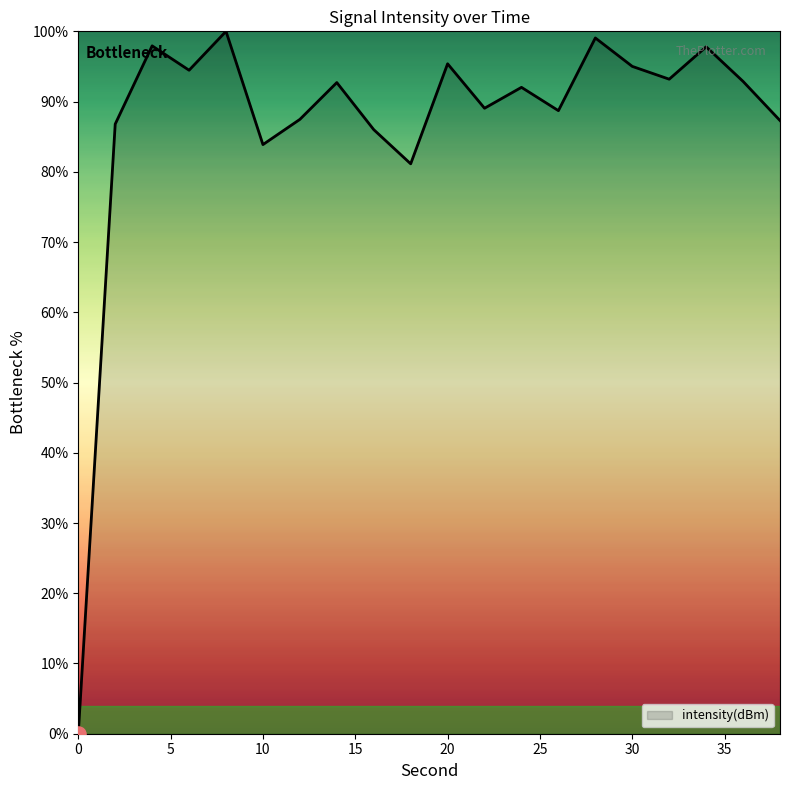

What is the difference between the maximum and minimum values?

100.0